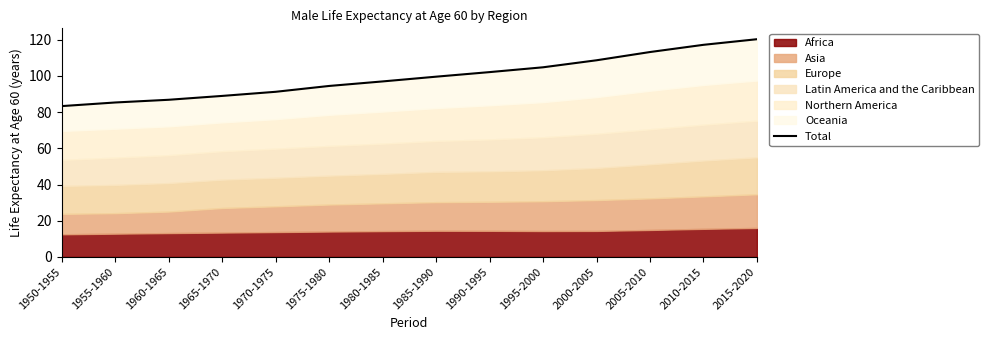

Reading left to right, list all the values displayed in this chart.

1950-1955=83.3	1955-1960=85.3	1960-1965=86.8	1965-1970=89.0	1970-1975=91.2	1975-1980=94.5	1980-1985=97.0	1985-1990=99.6	1990-1995=102.1	1995-2000=104.8	2000-2005=108.7	2005-2010=113.2	2010-2015=117.2	2015-2020=120.3